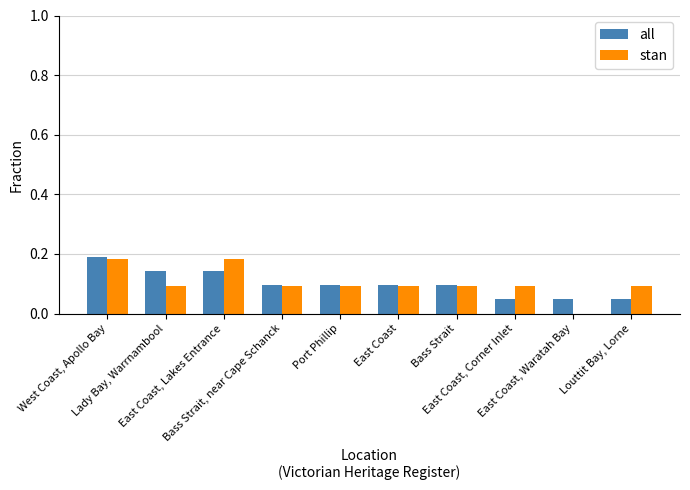

What is the sum of all stan values?

1.0